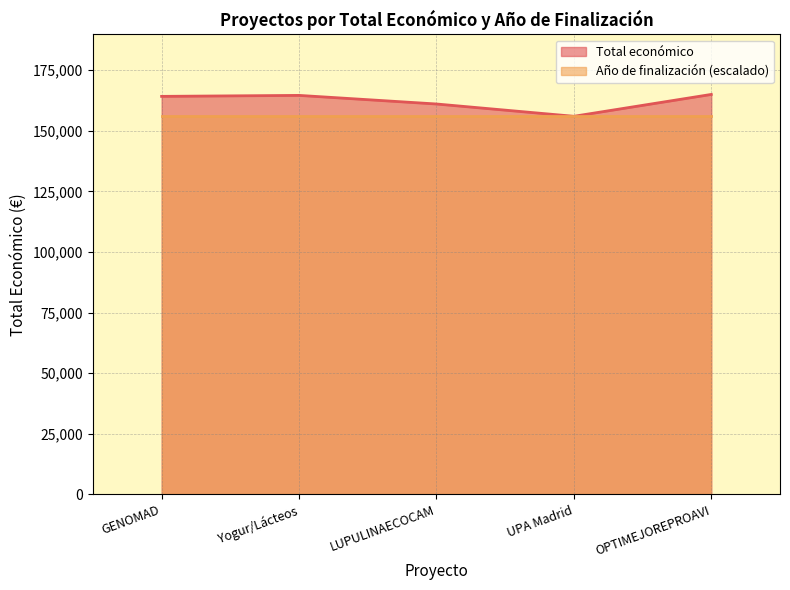

What is the smallest value displayed?

155978